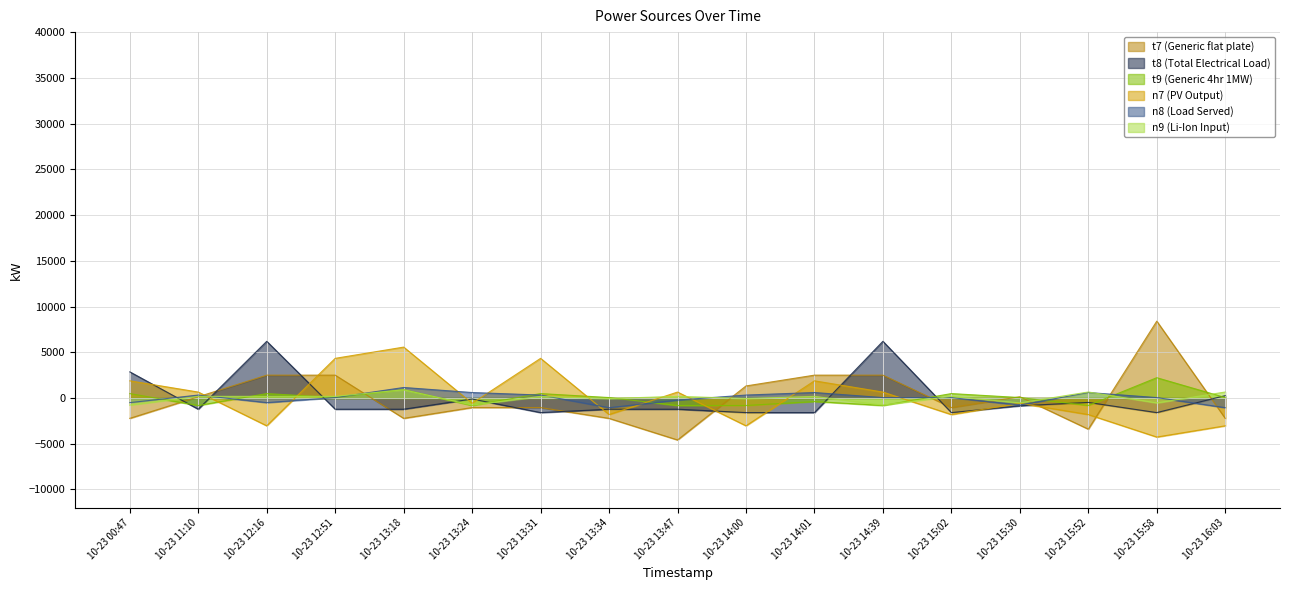

Which series ends up on top after the final intersection of t8 (Total Electrical Load) and t7 (Generic flat plate)?

t8 (Total Electrical Load)